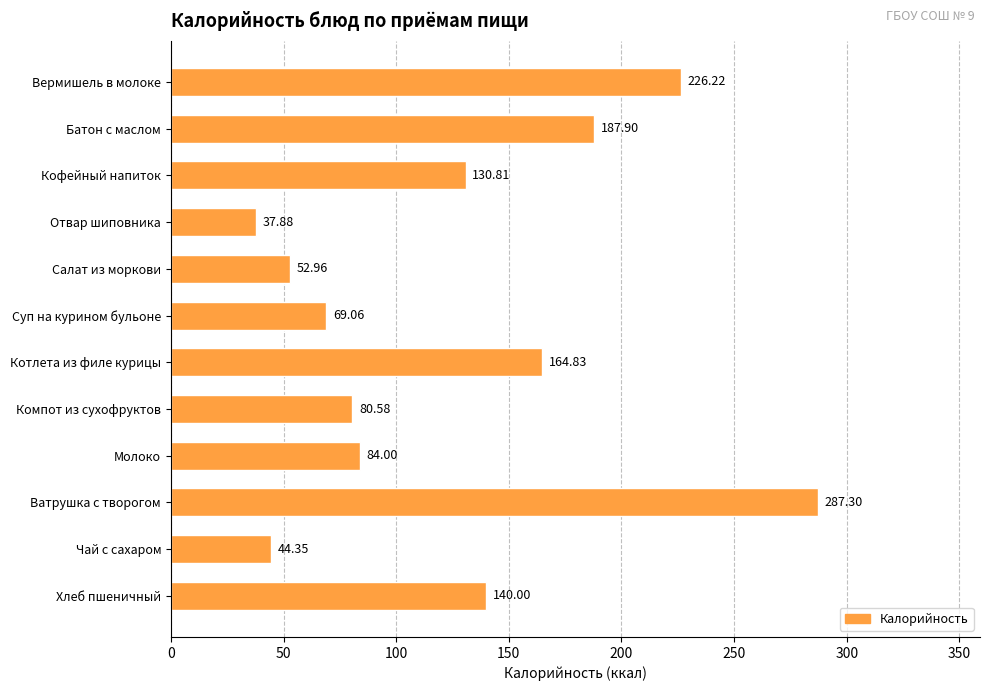

What is the sum of all values?

1505.9